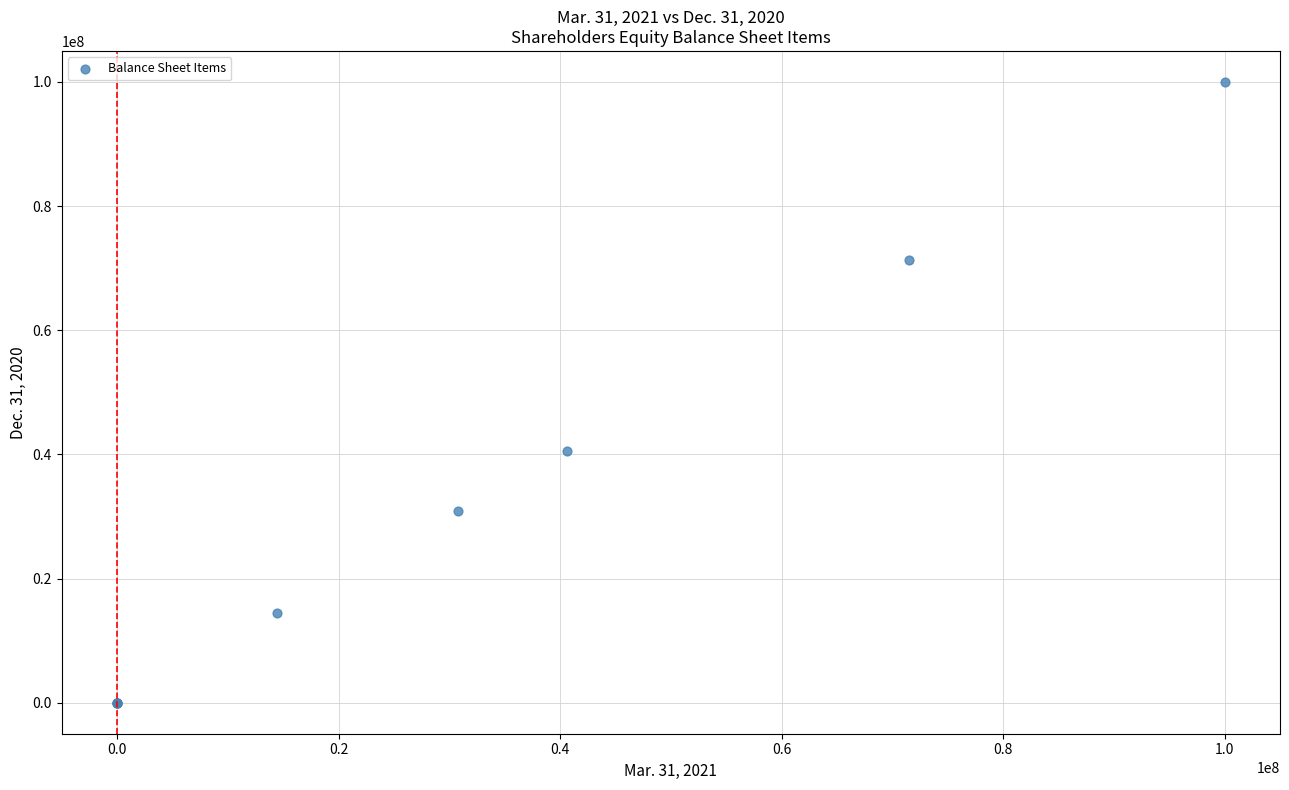

What Y value in the scatter plot is closest to 50000000?

40573000.0